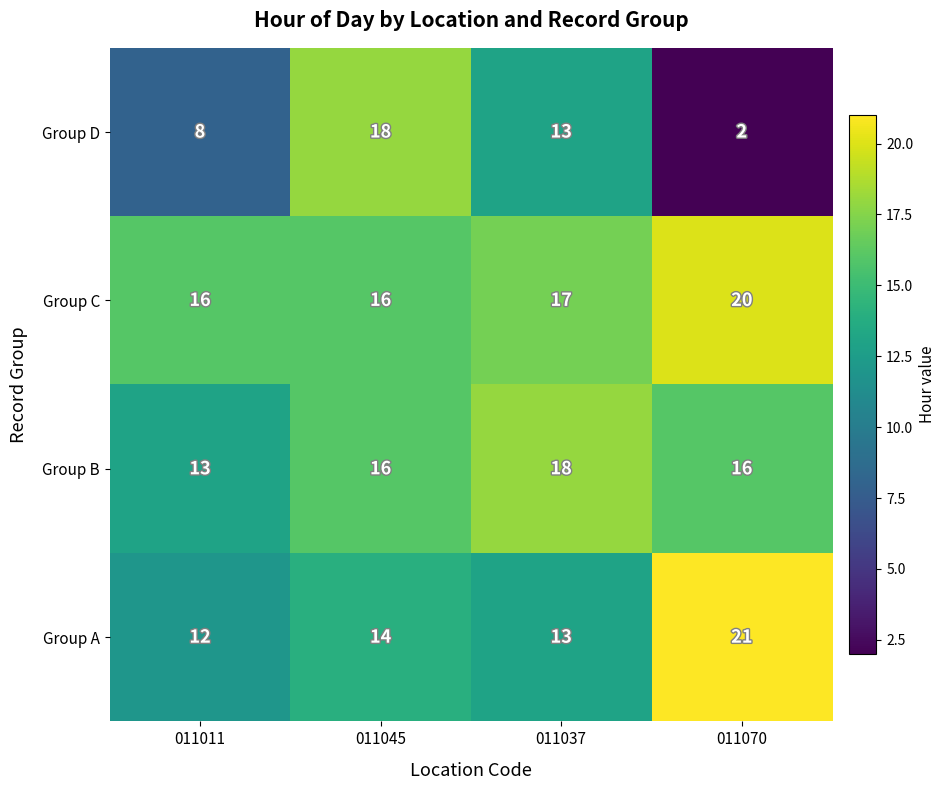

At which label is Group A closest to 16?

011045